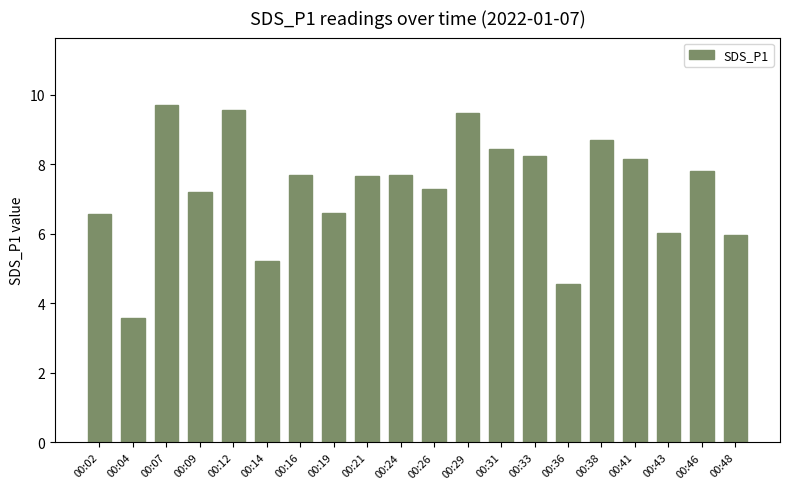

Where does the data first go above 7?

00:07